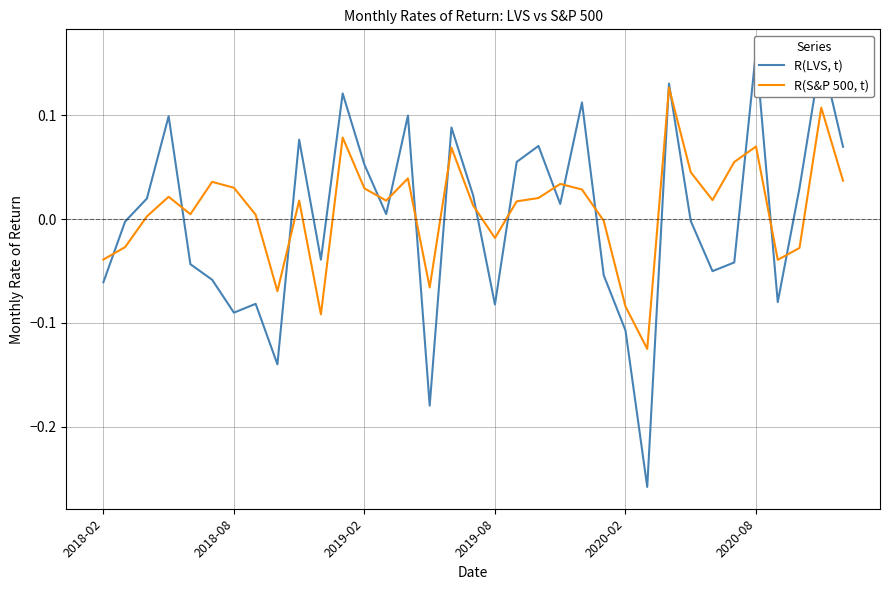

How many distinct data groups are displayed?

2